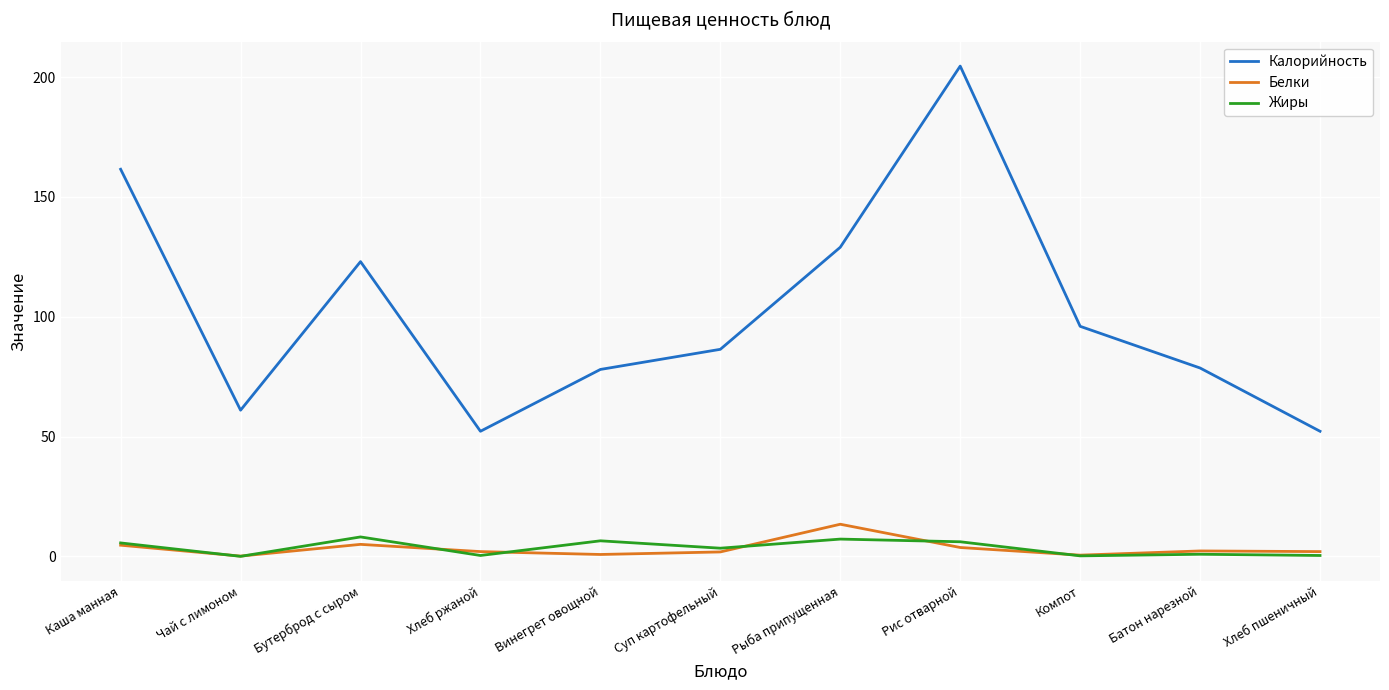

What is the difference between the maximum and minimum values in the Жиры series?

8.1